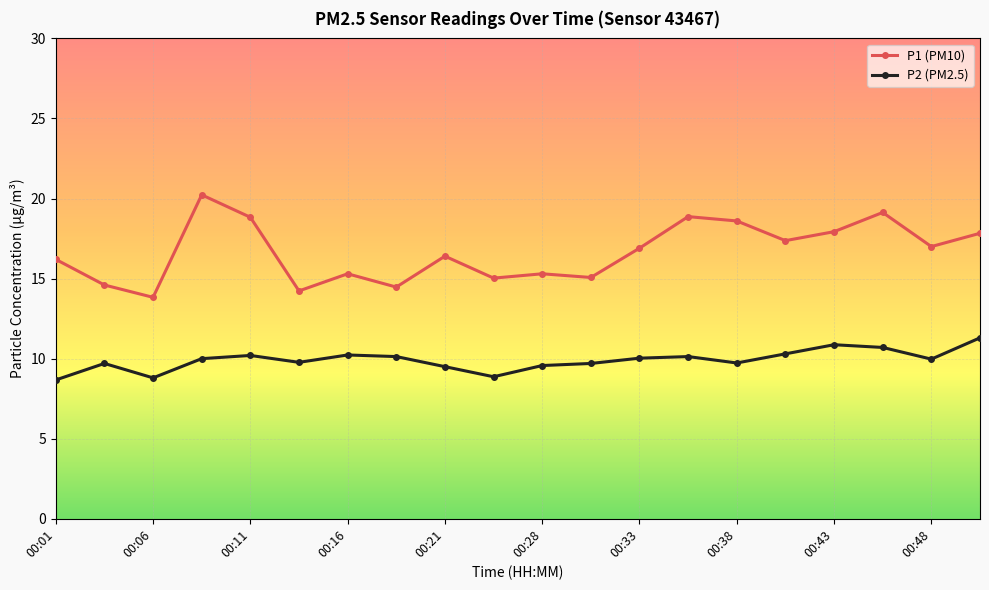

What is the sum of all P1 (PM10) values?

333.1